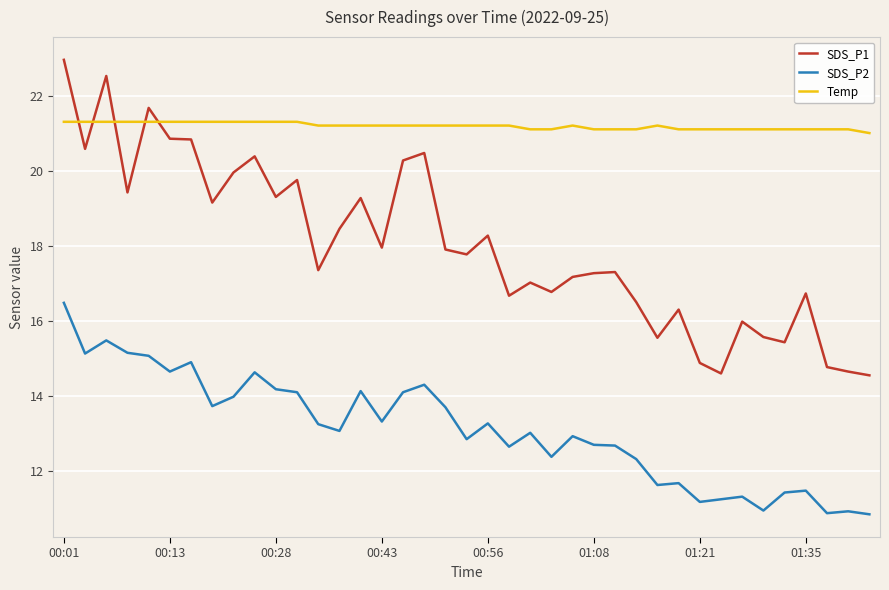

What is the minimum value for SDS_P1?

14.6